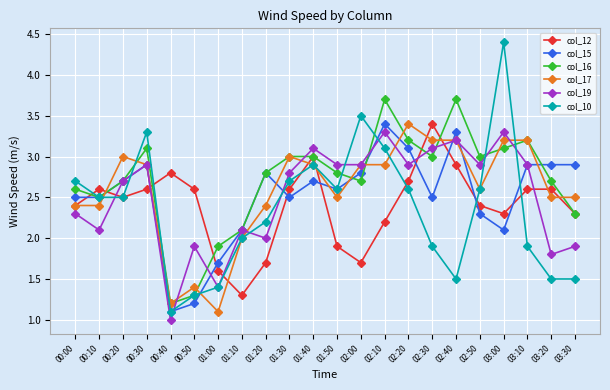

Reading left to right, transcribe all the data shown in this chart.

col_12: 00:00=2.4	00:10=2.6	00:20=2.5	00:30=2.6	00:40=2.8	00:50=2.6	01:00=1.6	01:10=1.3	01:20=1.7	01:30=2.6	01:40=3.0	01:50=1.9	02:00=1.7	02:10=2.2	02:20=2.7	02:30=3.4	02:40=2.9	02:50=2.4	03:00=2.3	03:10=2.6	03:20=2.6	03:30=2.3
col_15: 00:00=2.5	00:10=2.5	00:20=2.7	00:30=2.9	00:40=1.1	00:50=1.2	01:00=1.7	01:10=2.1	01:20=2.8	01:30=2.5	01:40=2.7	01:50=2.6	02:00=2.8	02:10=3.4	02:20=3.1	02:30=2.5	02:40=3.3	02:50=2.3	03:00=2.1	03:10=2.9	03:20=2.9	03:30=2.9
col_16: 00:00=2.6	00:10=2.5	00:20=2.7	00:30=3.1	00:40=1.2	00:50=1.3	01:00=1.9	01:10=2.1	01:20=2.8	01:30=3.0	01:40=3.0	01:50=2.8	02:00=2.7	02:10=3.7	02:20=3.2	02:30=3.0	02:40=3.7	02:50=3.0	03:00=3.1	03:10=3.2	03:20=2.7	03:30=2.3
col_17: 00:00=2.4	00:10=2.4	00:20=3.0	00:30=2.9	00:40=1.2	00:50=1.4	01:00=1.1	01:10=2.0	01:20=2.4	01:30=3.0	01:40=2.9	01:50=2.5	02:00=2.9	02:10=2.9	02:20=3.4	02:30=3.2	02:40=3.2	02:50=2.6	03:00=3.2	03:10=3.2	03:20=2.5	03:30=2.5
col_19: 00:00=2.3	00:10=2.1	00:20=2.7	00:30=2.9	00:40=1.0	00:50=1.9	01:00=1.4	01:10=2.1	01:20=2.0	01:30=2.8	01:40=3.1	01:50=2.9	02:00=2.9	02:10=3.3	02:20=2.9	02:30=3.1	02:40=3.2	02:50=2.9	03:00=3.3	03:10=2.9	03:20=1.8	03:30=1.9
col_10: 00:00=2.7	00:10=2.5	00:20=2.5	00:30=3.3	00:40=1.1	00:50=1.3	01:00=1.4	01:10=2.0	01:20=2.2	01:30=2.7	01:40=2.9	01:50=2.6	02:00=3.5	02:10=3.1	02:20=2.6	02:30=1.9	02:40=1.5	02:50=2.6	03:00=4.4	03:10=1.9	03:20=1.5	03:30=1.5